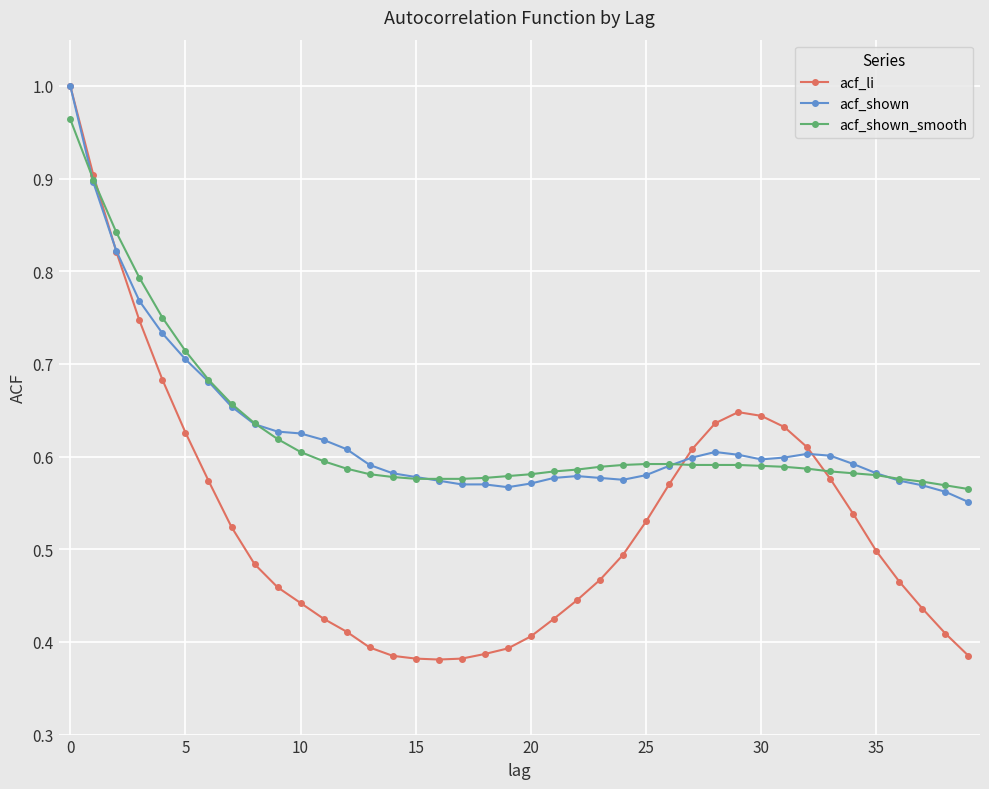

Which series has the widest spread of values?

acf_li